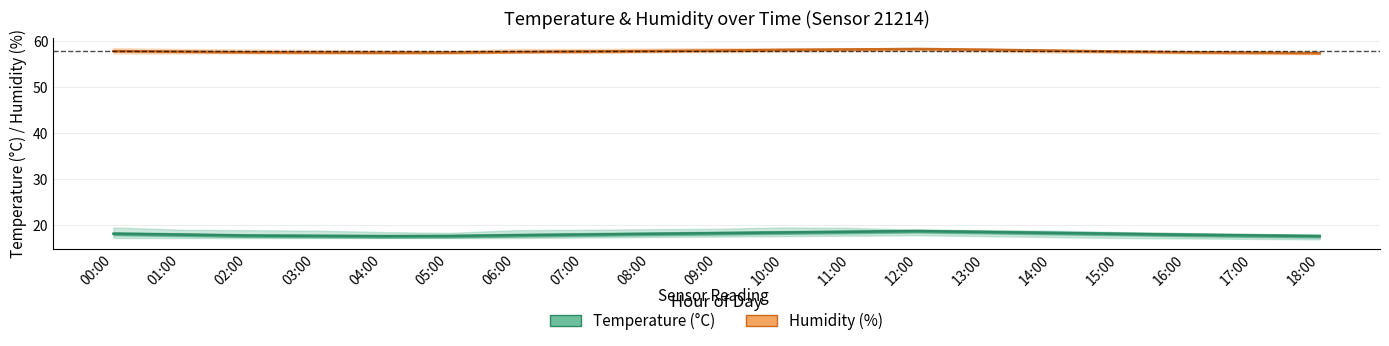

At which category is the sum across all series the highest?

12:00